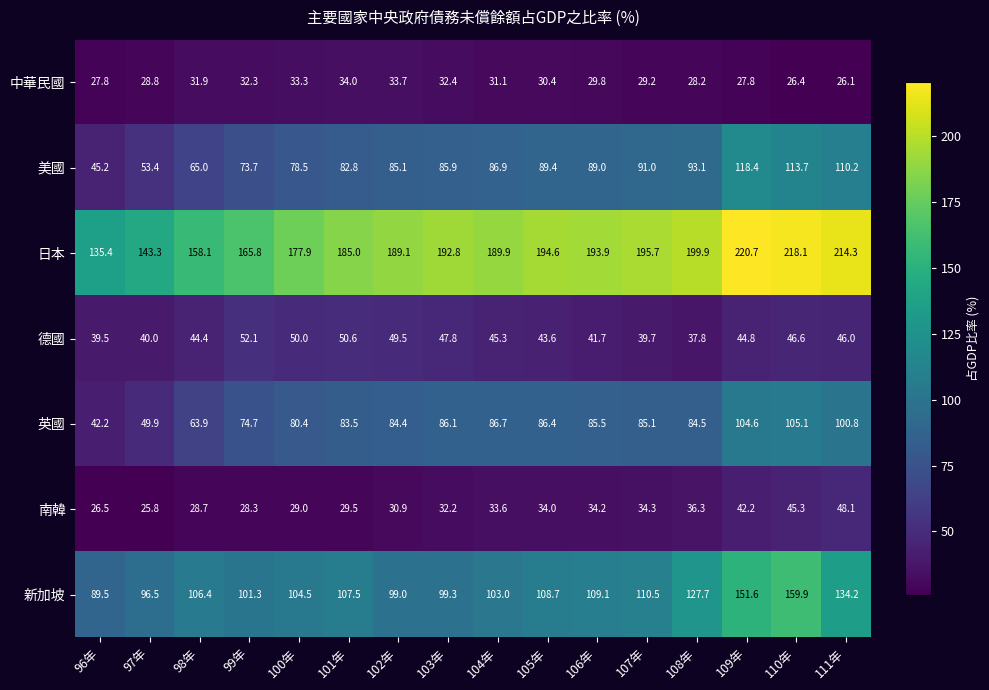

Which series has the widest spread of values?

日本